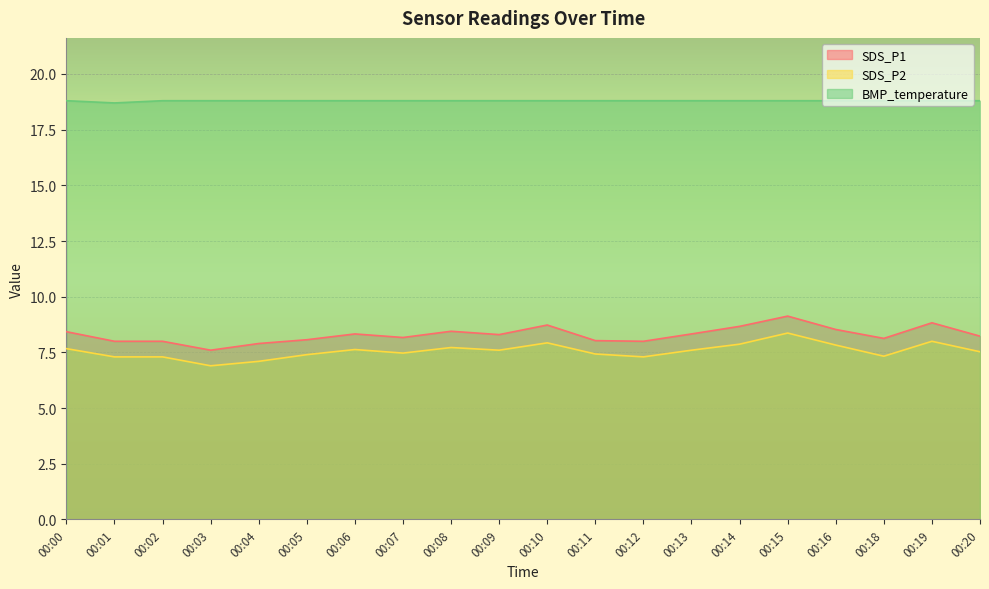

Count the number of categories in the chart.

20